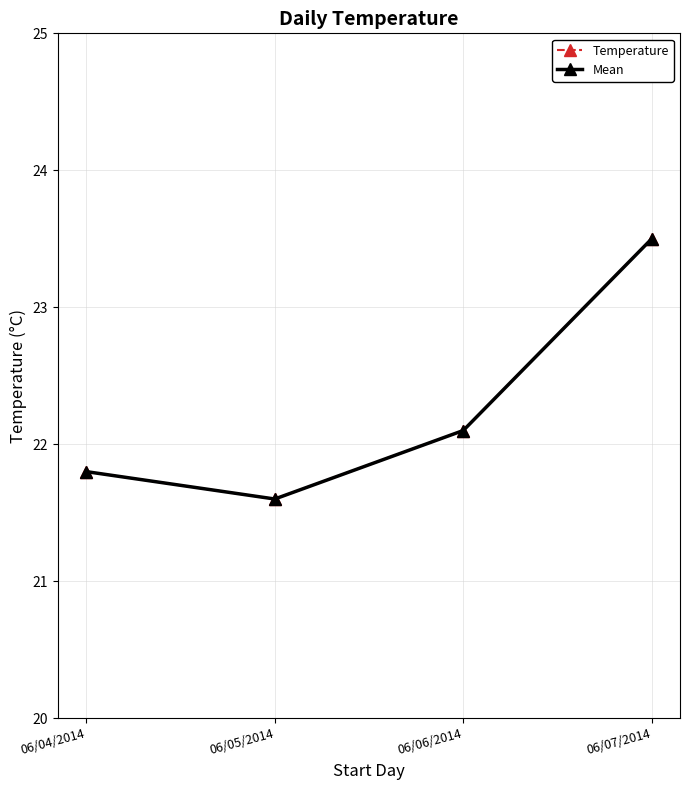

What is the difference between the maximum and second lowest values in the Temperature series?

1.7